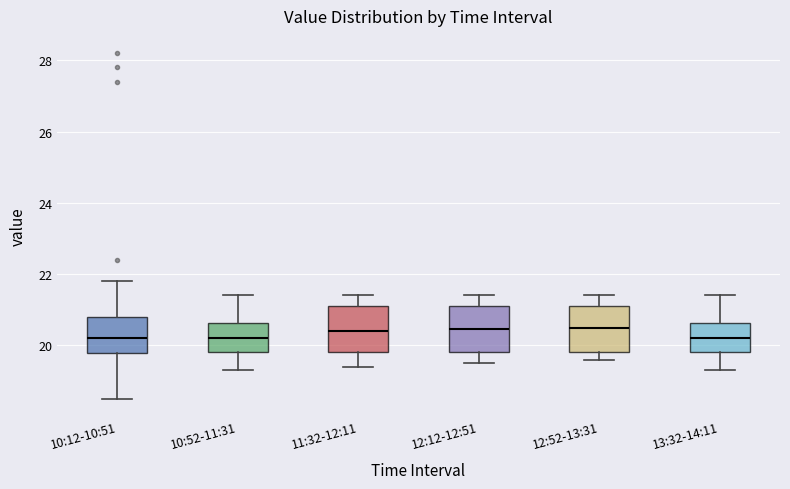

Reading left to right, transcribe this box plot: for each box, give where its median line is, the range the box spans, and where its two whiskers end, as read against the y-axis. The values are not printed on the chart, so give them approximately, as read against the axis.

10:12-10:51: median 20.2, box 19.8 to 20.8, whiskers 18.6 to 21.8
10:52-11:31: median 20.2, box 19.8 to 20.6, whiskers 19.4 to 21.4
11:32-12:11: median 20.4, box 19.8 to 21.2, whiskers 19.4 to 21.4
12:12-12:51: median 20.4, box 19.8 to 21.2, whiskers 19.6 to 21.4
12:52-13:31: median 20.6, box 19.8 to 21.2, whiskers 19.6 to 21.4
13:32-14:11: median 20.2, box 19.8 to 20.6, whiskers 19.4 to 21.4